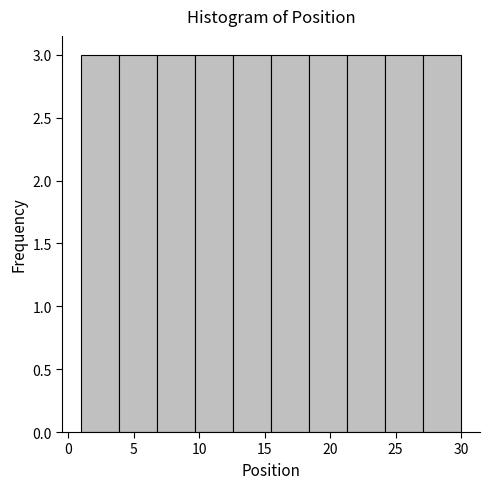

Reading left to right, transcribe this chart: for each bar, give the range it covers on the x-axis and its height. Neither the bar edges nor the heights are printed on the chart, so give them approximately, as read against the axes.

1.0 to 3.9: 3
3.9 to 6.8: 3
6.8 to 9.7: 3
9.7 to 12.6: 3
12.6 to 15.5: 3
15.5 to 18.4: 3
18.4 to 21.3: 3
21.3 to 24.2: 3
24.2 to 27.1: 3
27.1 to 30.0: 3